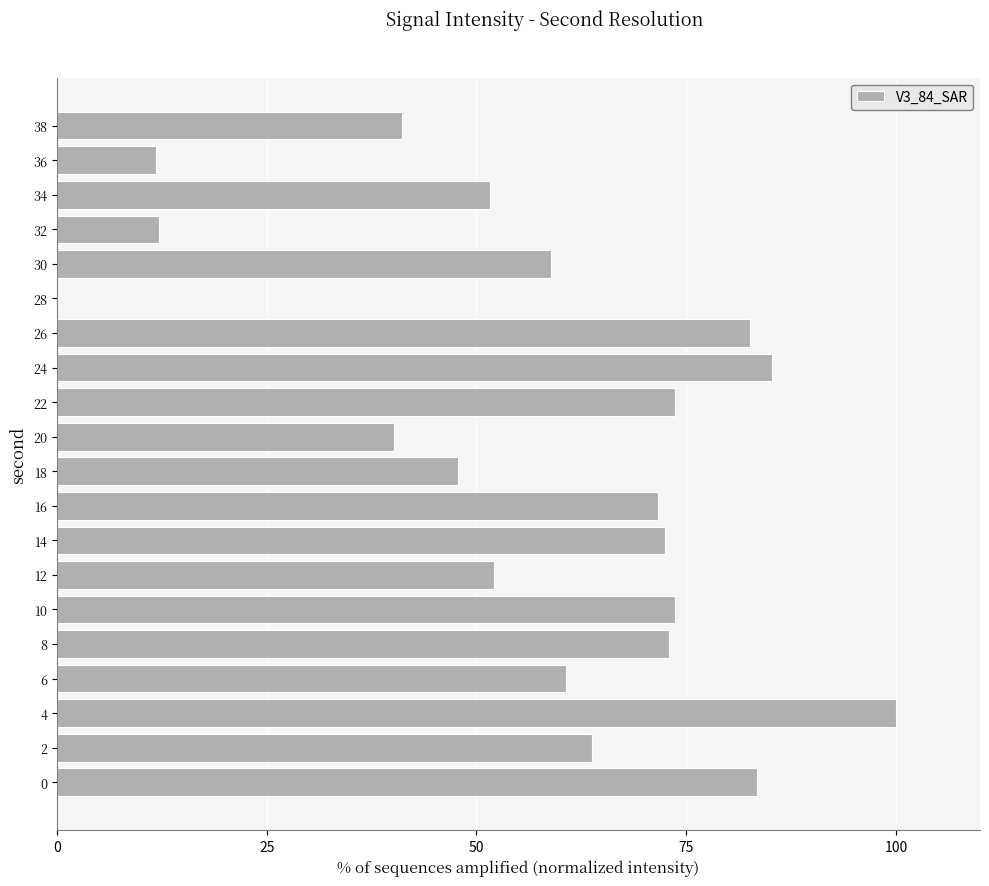

Is it true that the value at 24 is 85.2?

True